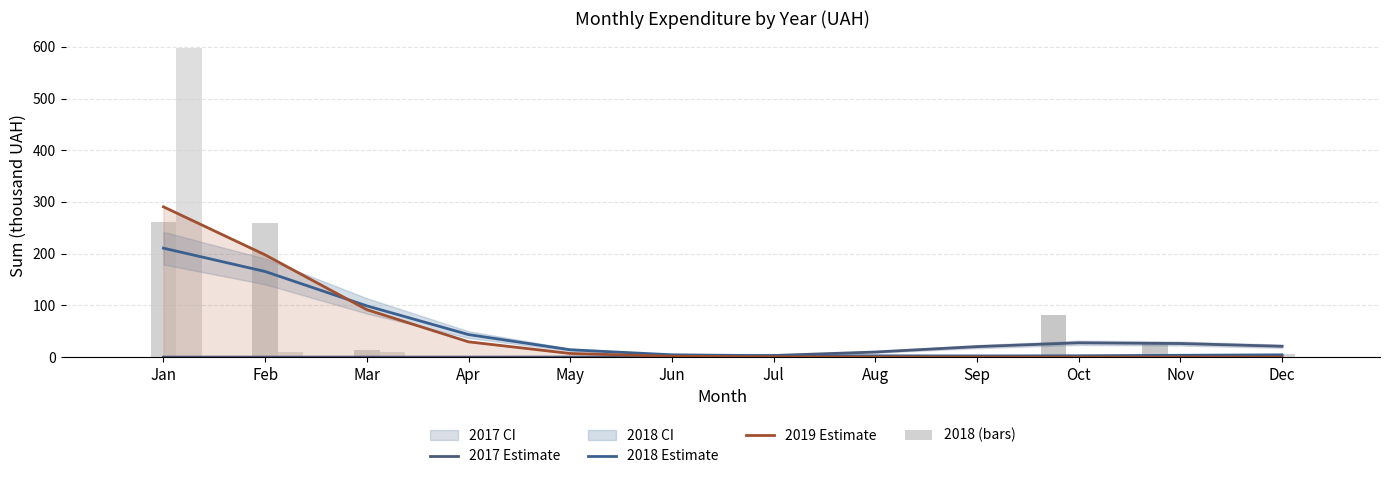

Which category has the highest value in the 2019 (bars) series?

Jan